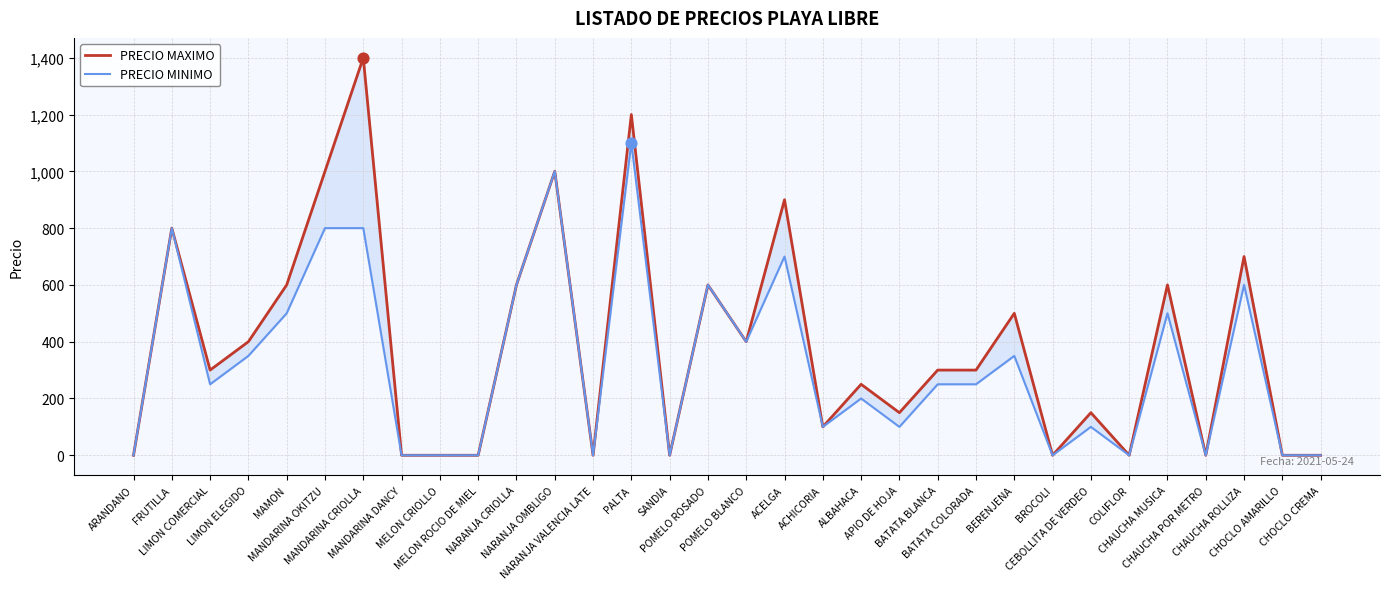

What is the total value across all series at POMELO ROSADO?

1200